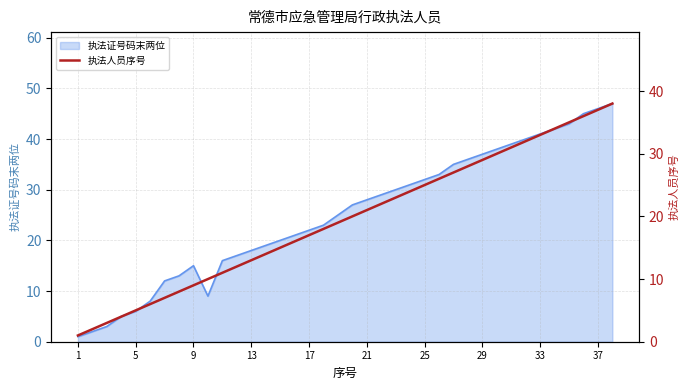

What is the value of the 2nd point from the left?

2